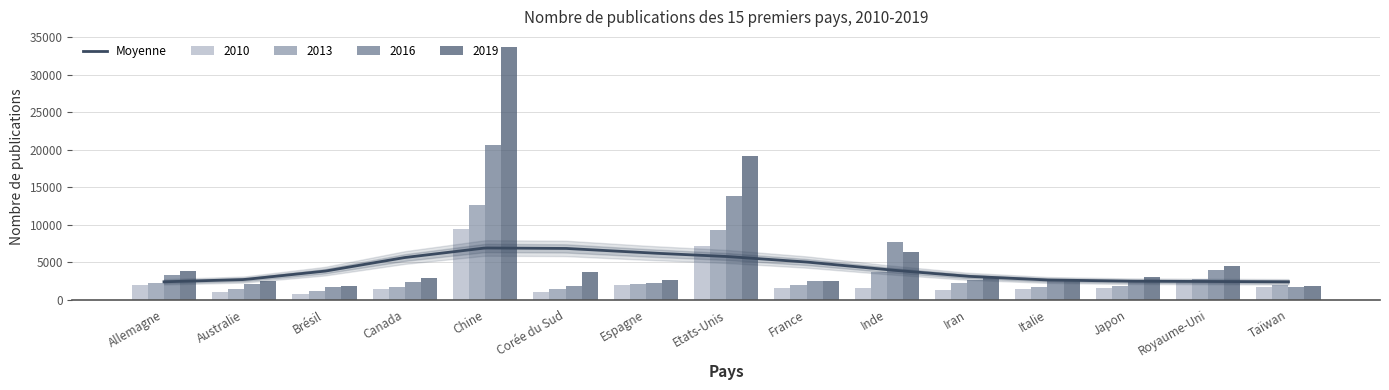

How many data points does each series have?

15